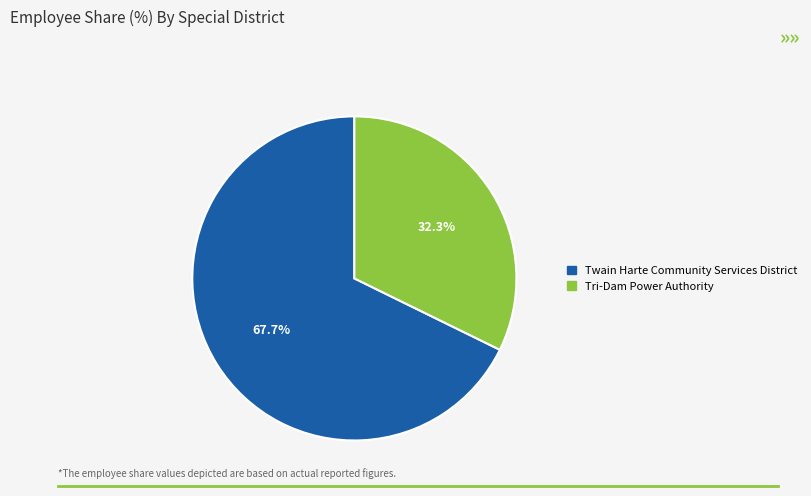

Which has a higher value, Twain Harte Community Services District or Tri-Dam Power Authority?

Twain Harte Community Services District